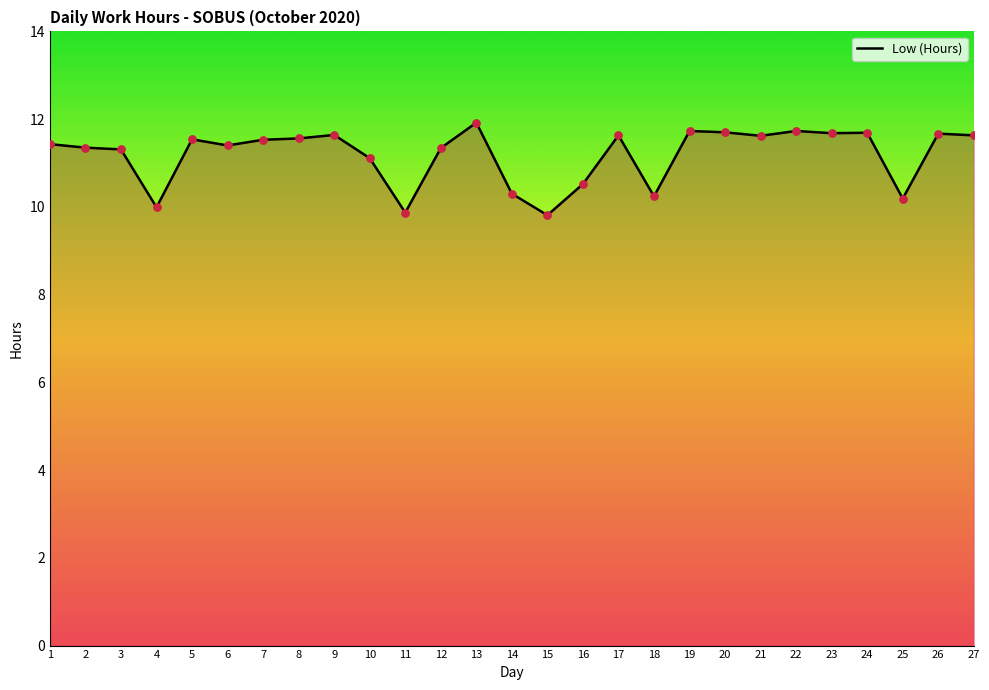

Approximately how many times larger is the value at 13 compared to 15?

1.2